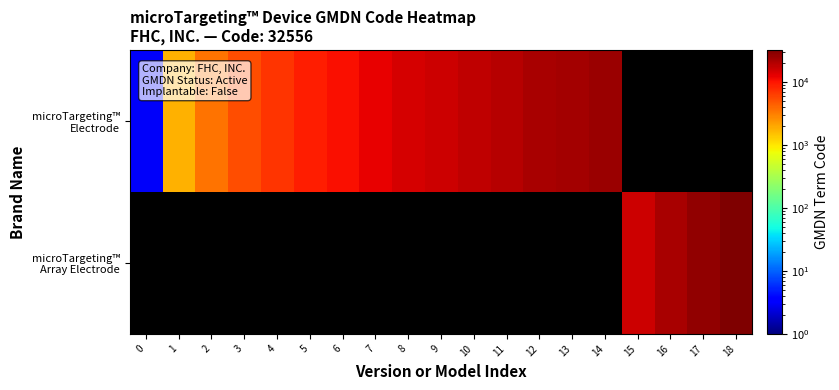

True or false: microTargeting™ Electrode has a value of 5428.0 at 3.

True